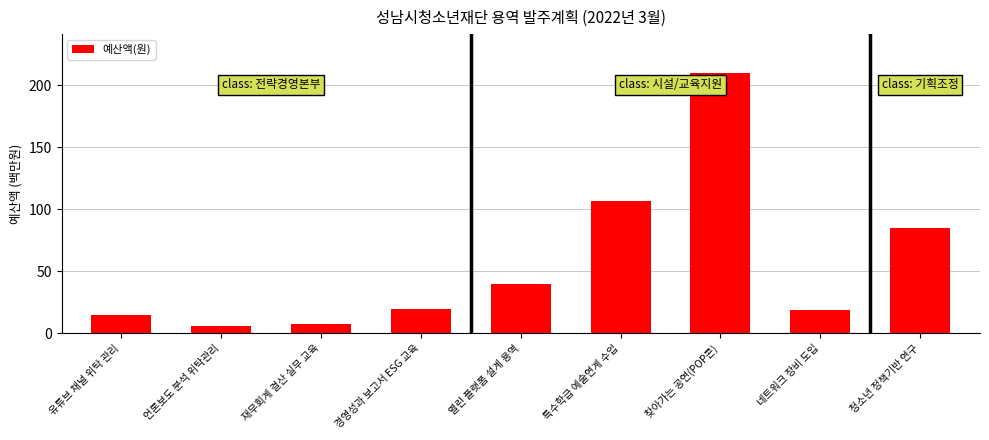

Between 재무회계 결산 실무 교육 and 특수학급 예술연계 수업, which is larger?

특수학급 예술연계 수업